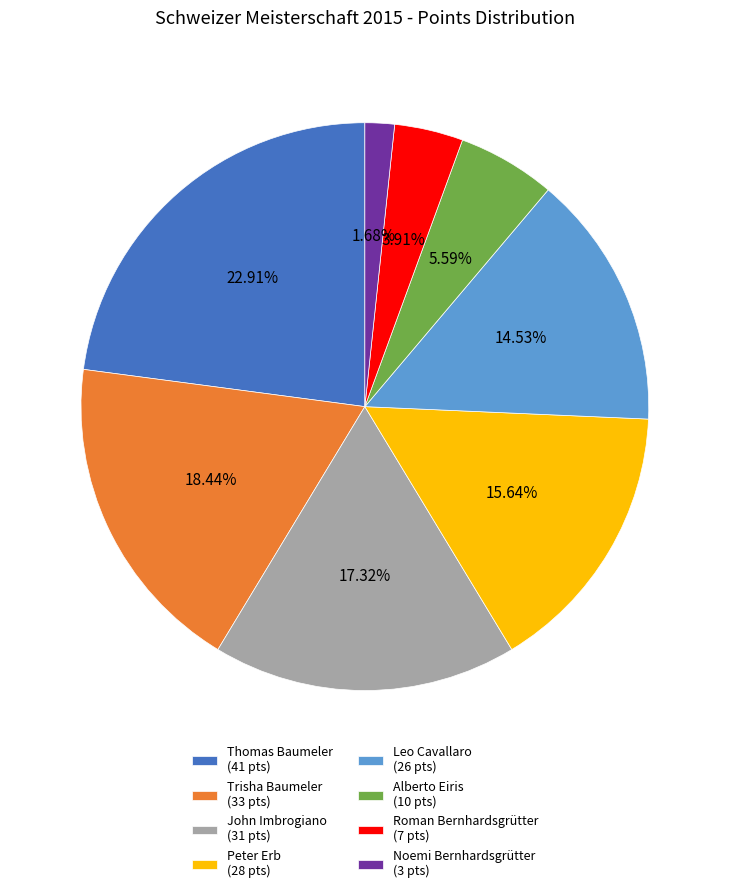

What percentage is the Thomas Baumeler slice, to the nearest percent?

23%